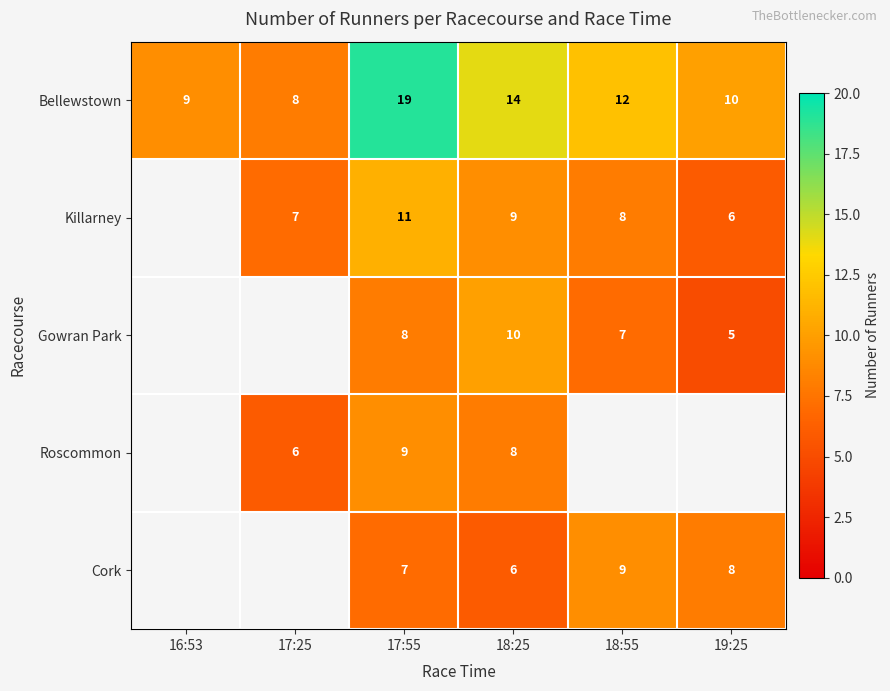

List the labels in order of Bellewstown value, largest first.

17:55, 18:25, 18:55, 19:25, 16:53, 17:25